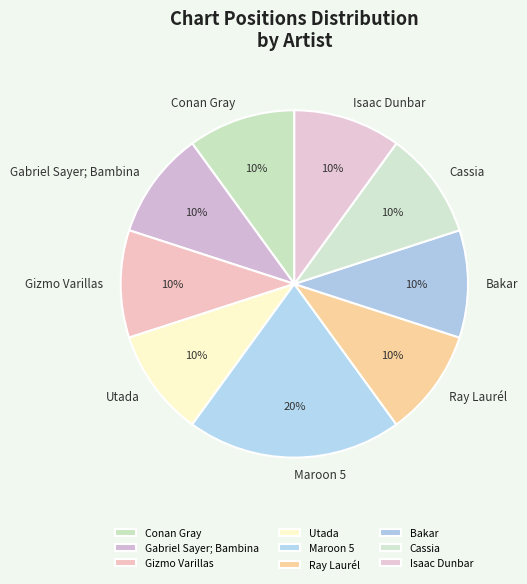

Count the number of slices in the pie.

9